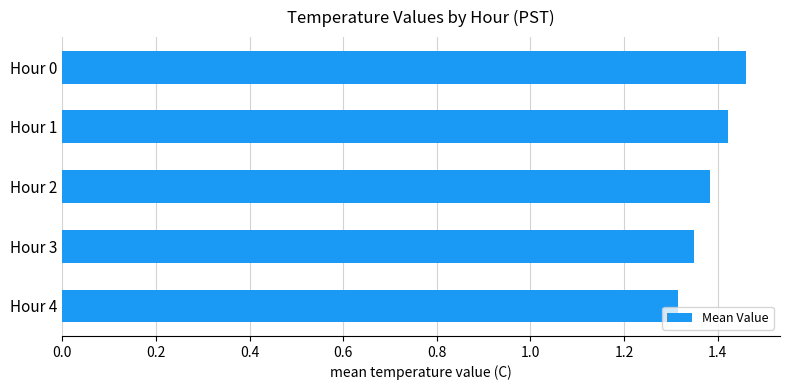

The value at Hour 3 is 1.9. True or false?

False